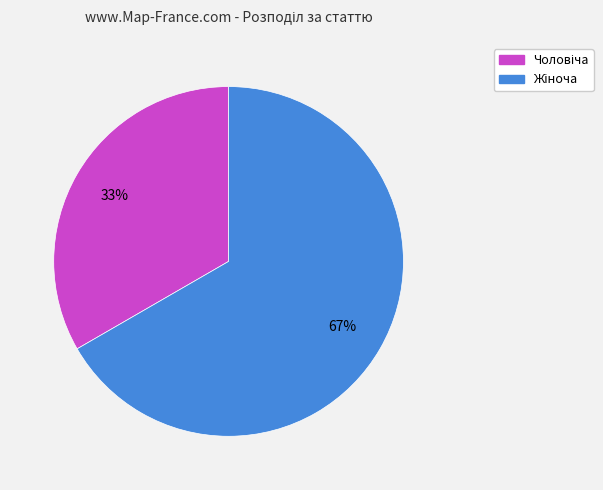

Is there a majority slice in this chart?

Yes